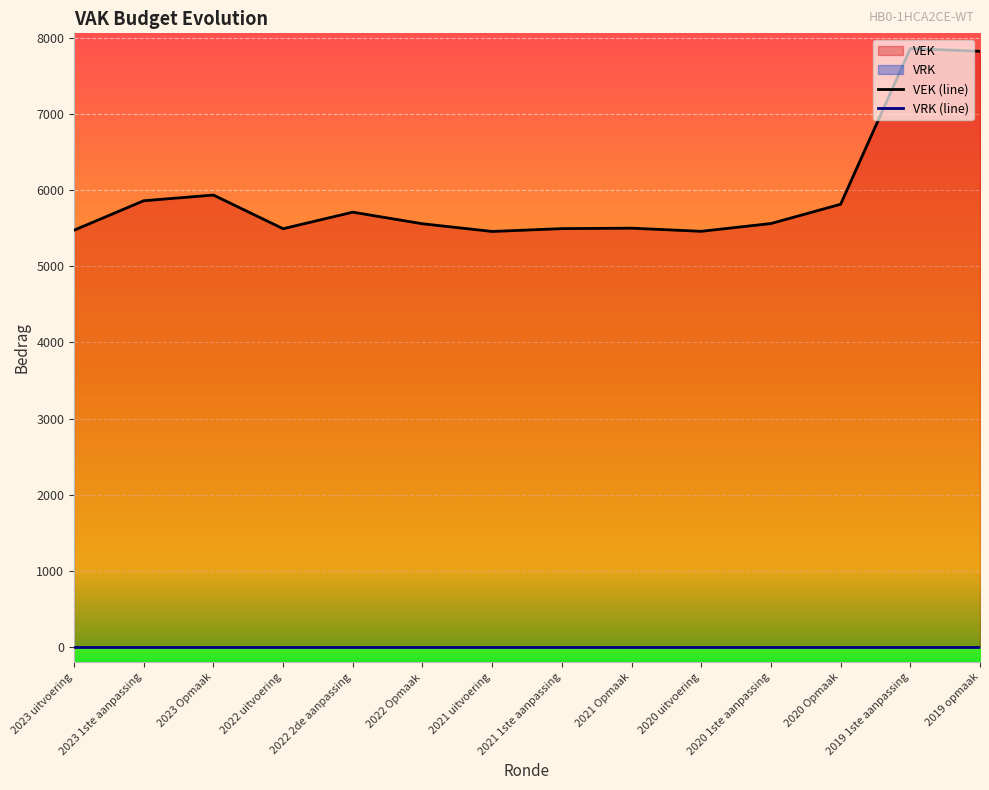

True or false: VRK (line) has more than 2 interior local peaks.

False